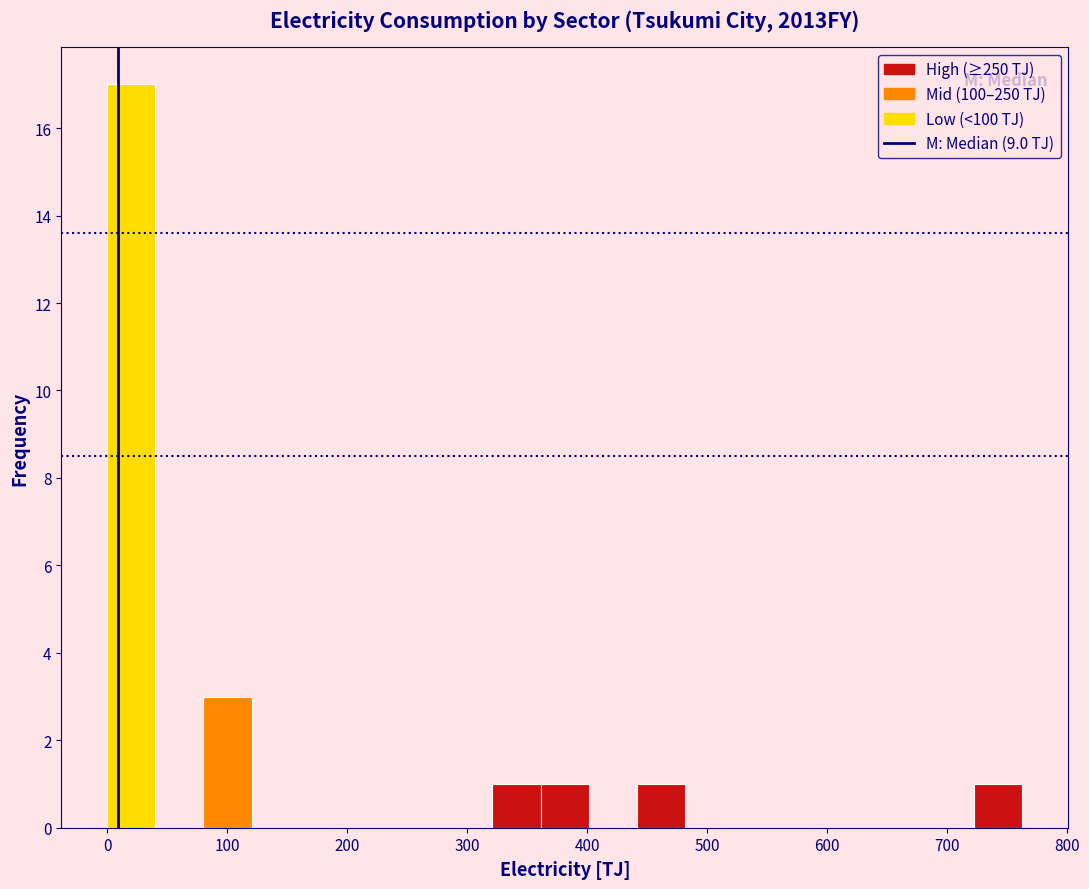

Reading left to right, list every bar in this chart as the range it spans on the x-axis followed by its height. Neither the bar edges nor the heights are printed on the chart, so give them approximately, as read against the axes.

0 to 40: 17
40 to 80: 0
80 to 120: 3
120 to 160: 0
160 to 200: 0
200 to 240: 0
240 to 280: 0
280 to 320: 0
320 to 360: 1
360 to 400: 1
400 to 440: 0
440 to 480: 1
480 to 520: 0
520 to 560: 0
560 to 600: 0
600 to 640: 0
640 to 680: 0
680 to 720: 0
720 to 760: 1